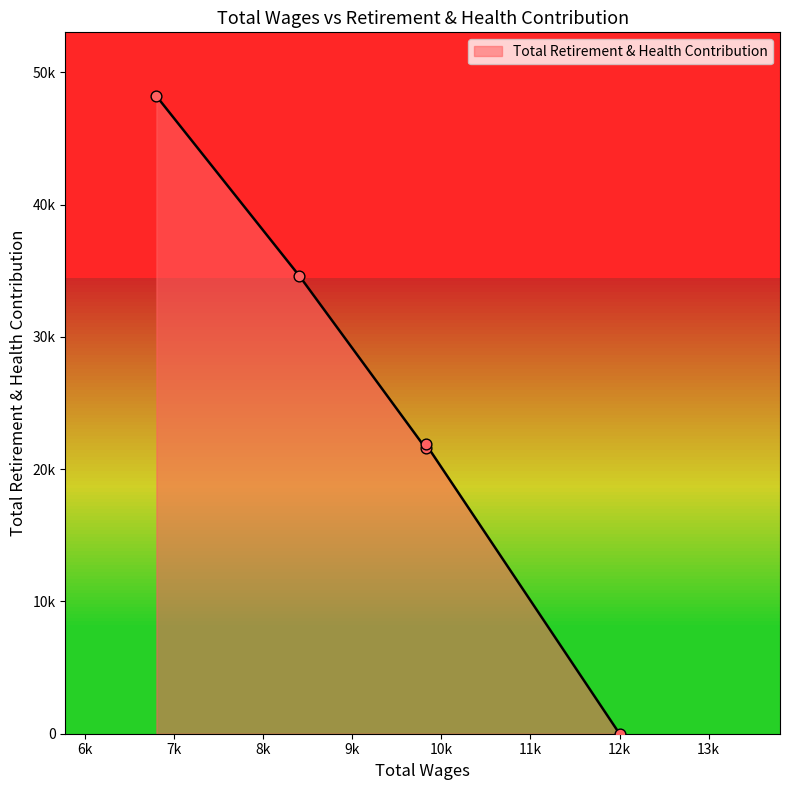

What is the change in value from 9825.0 to 9825.0?

-342